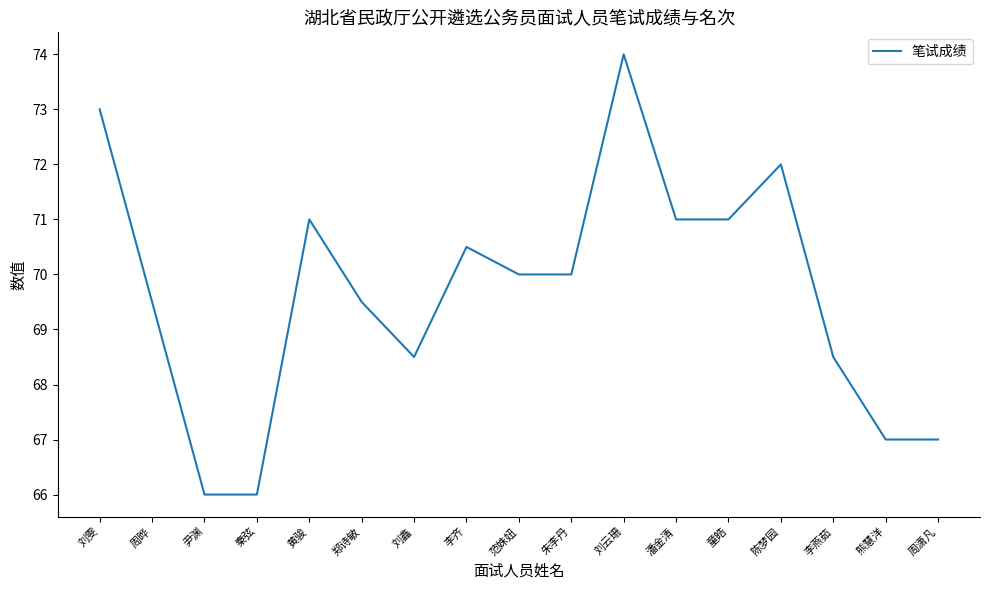

What position from the right is 刘鑫?

11